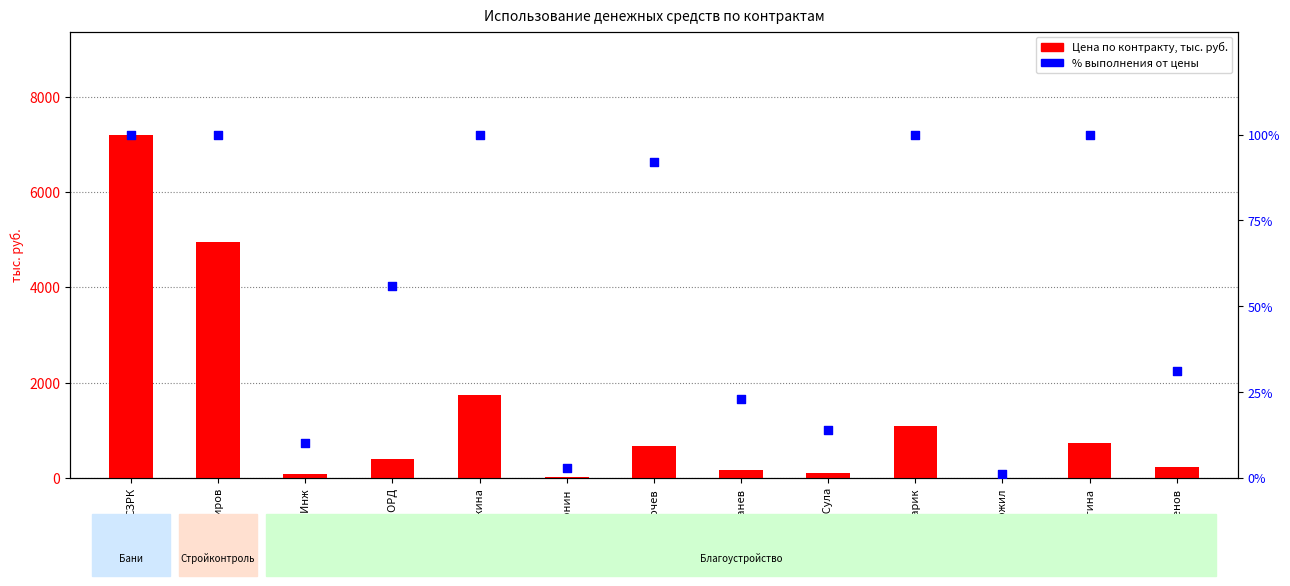

Which series has the largest total across all categories?

Цена по контракту, тыс. руб.